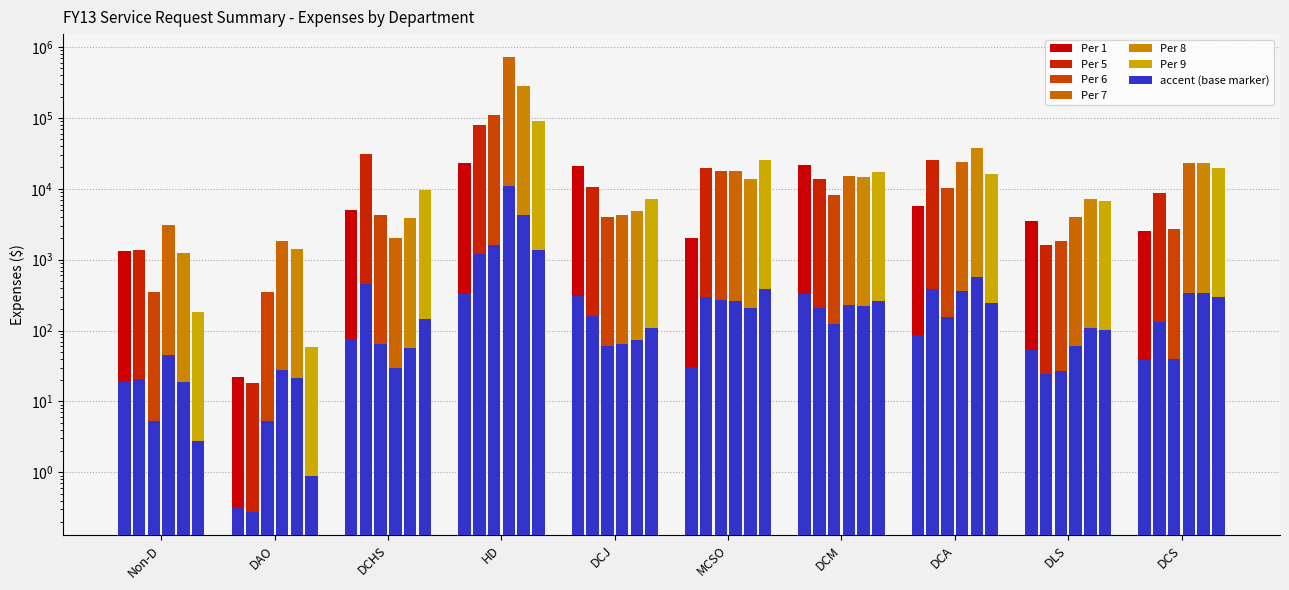

What position from the right is DCS?

1